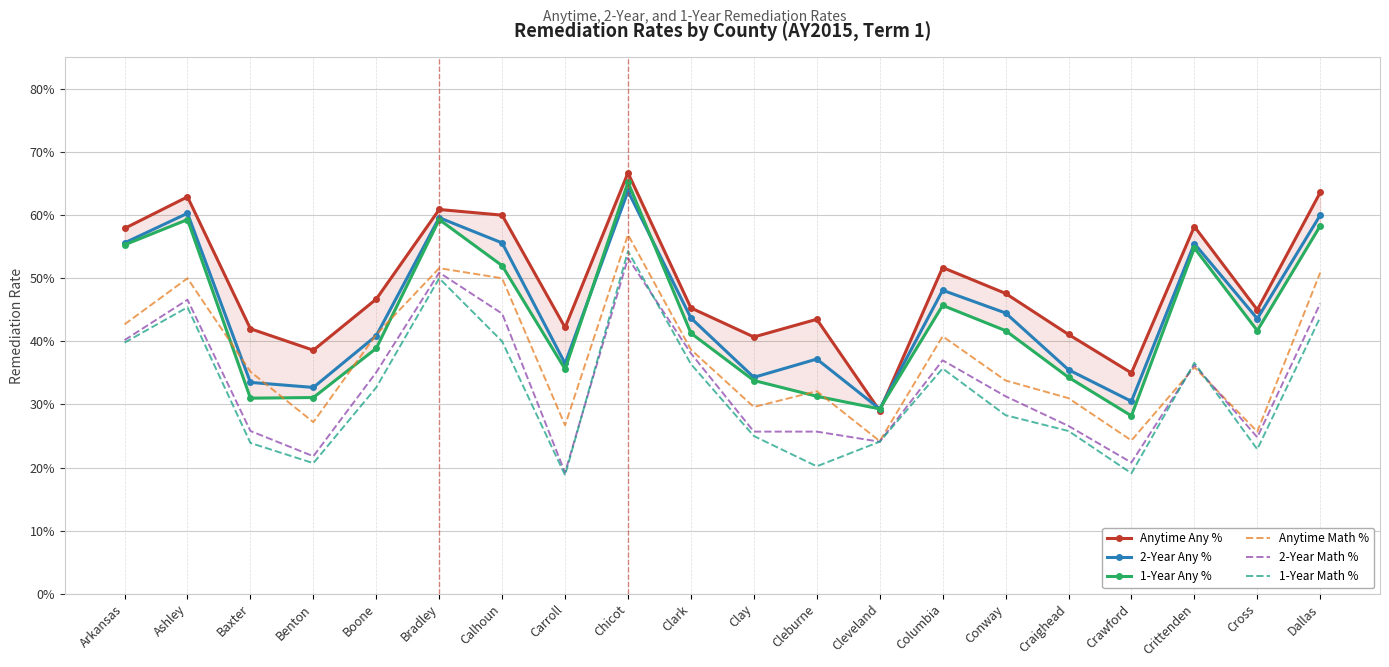

Which has a higher value, Baxter or Cleveland?

Baxter